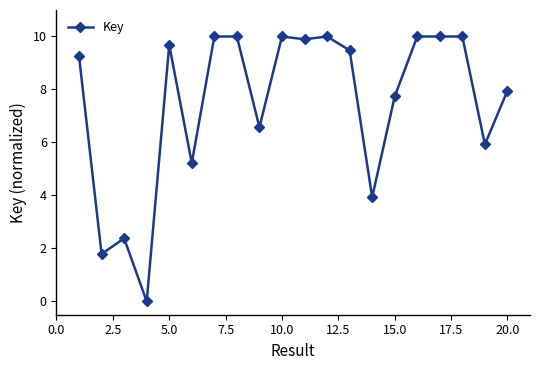

What is the sum of all values?

149.8